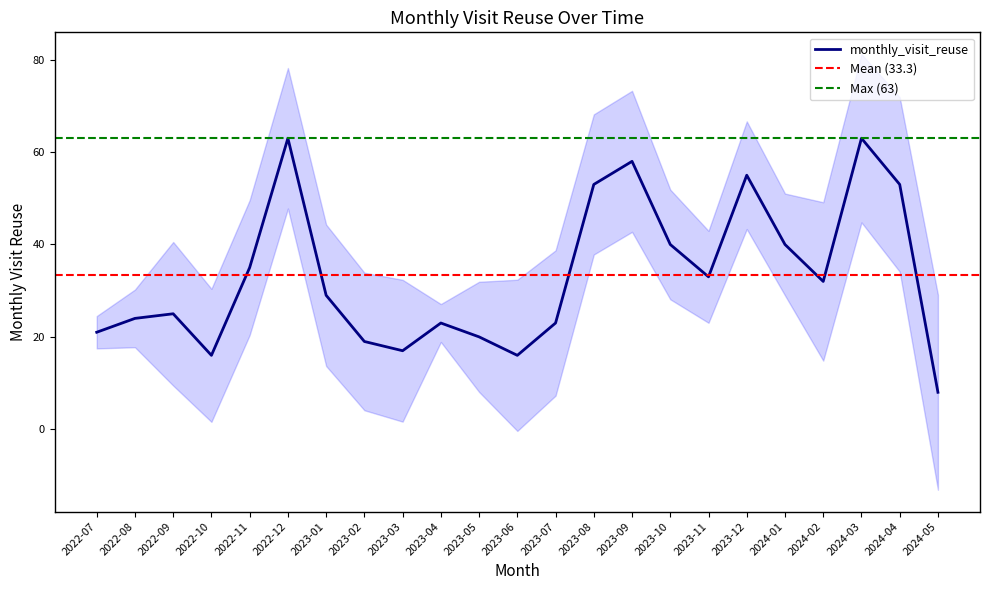

Where is the first local minimum?

2022-10